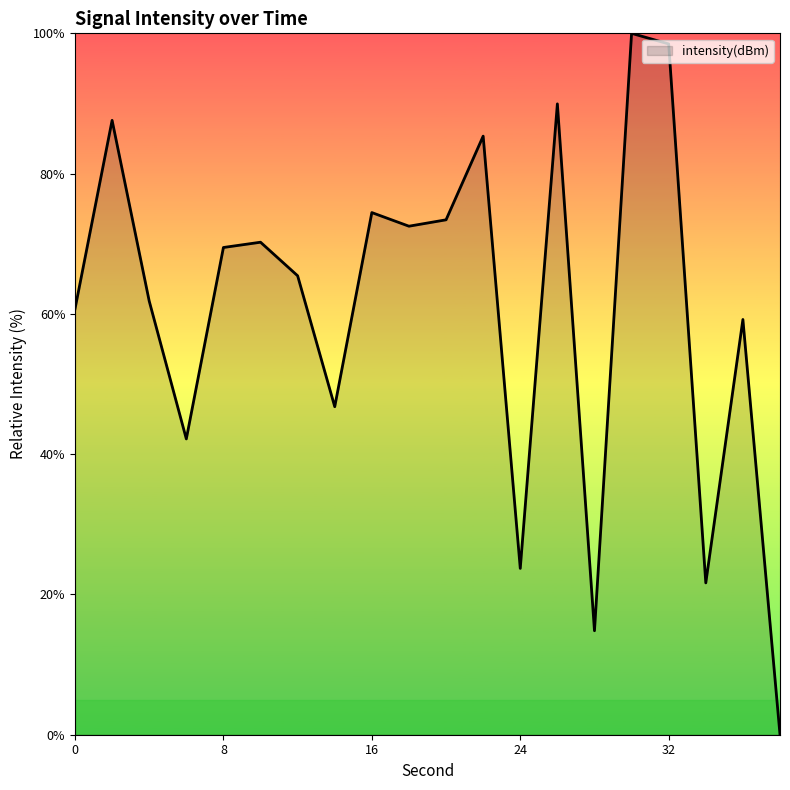

What is the difference between the maximum and minimum values?

100.0